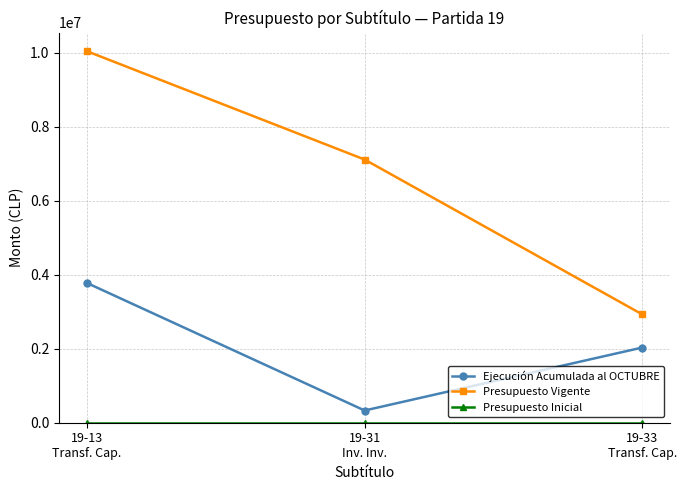

What is the difference between the maximum and minimum values in the Ejecución Acumulada al OCTUBRE series?

3446925